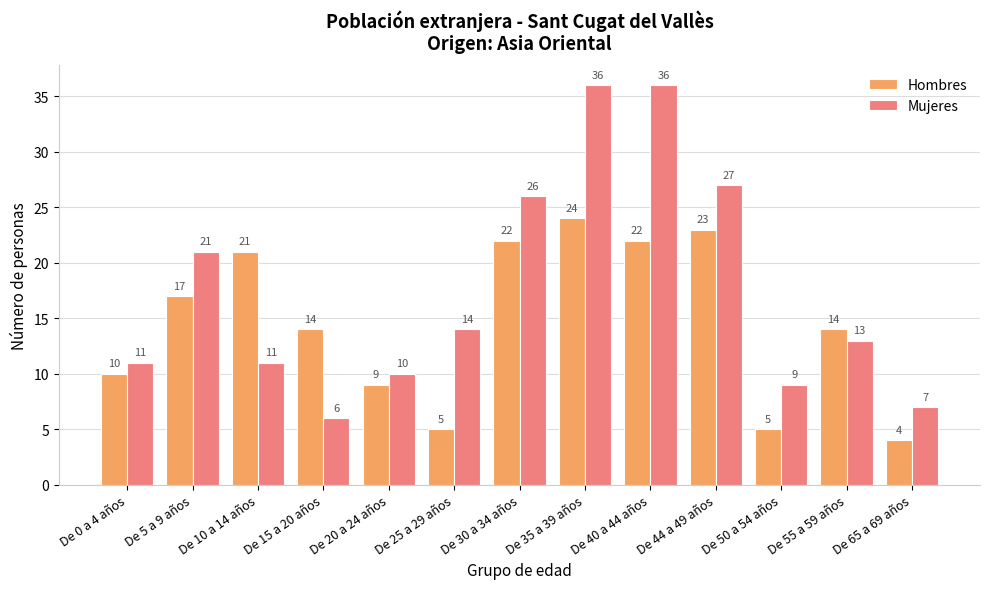

Is it true that Hombres equals 10 at De 0 a 4 años?

True